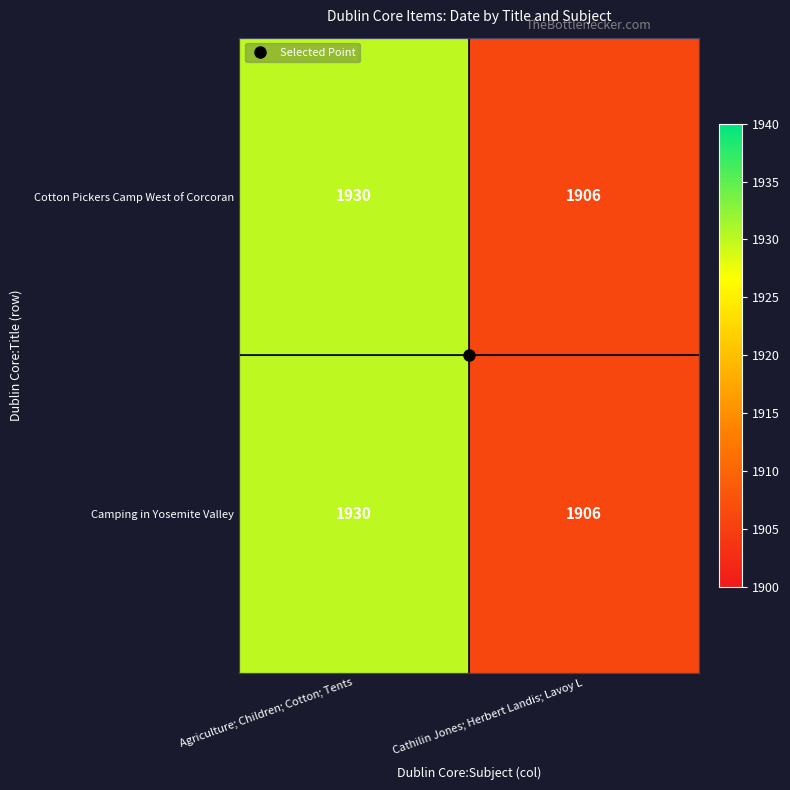

Which category has the highest value across all series?

Agriculture; Children; Cotton; Tents